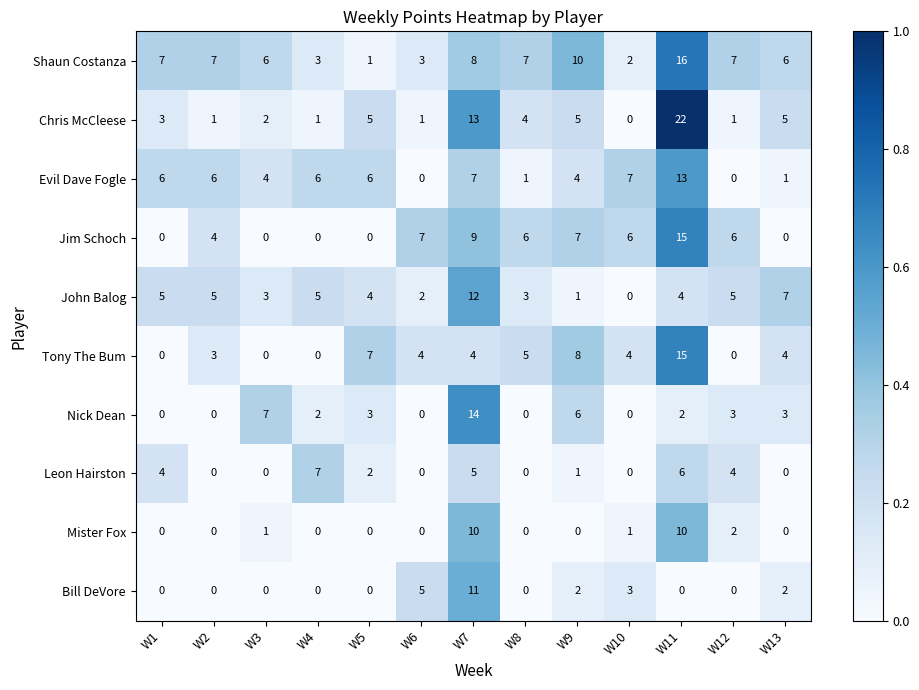

What is the difference between the highest and lowest values at W5?

7